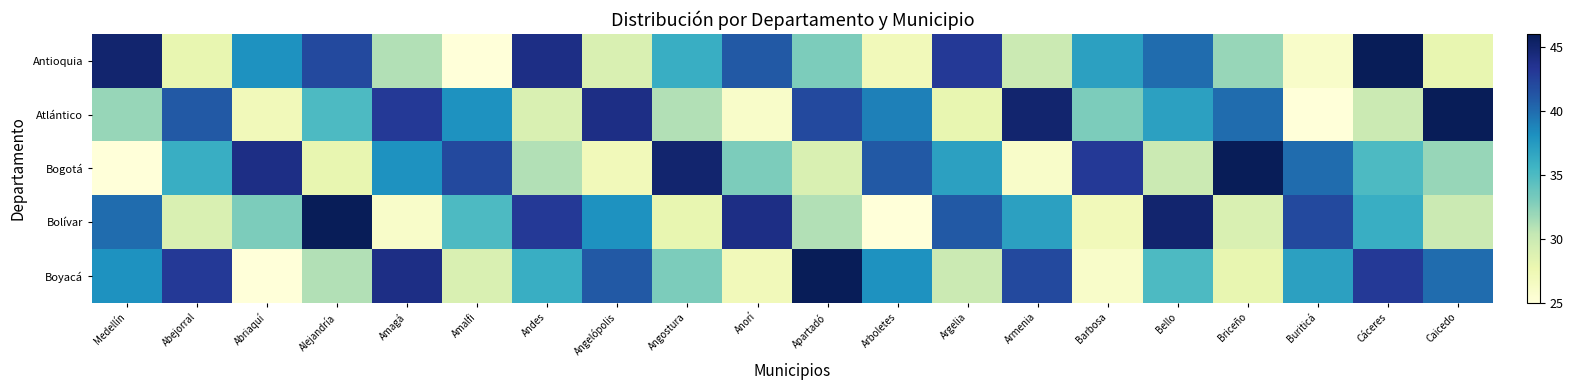

At how many categories does at least one series exceed 36?

20